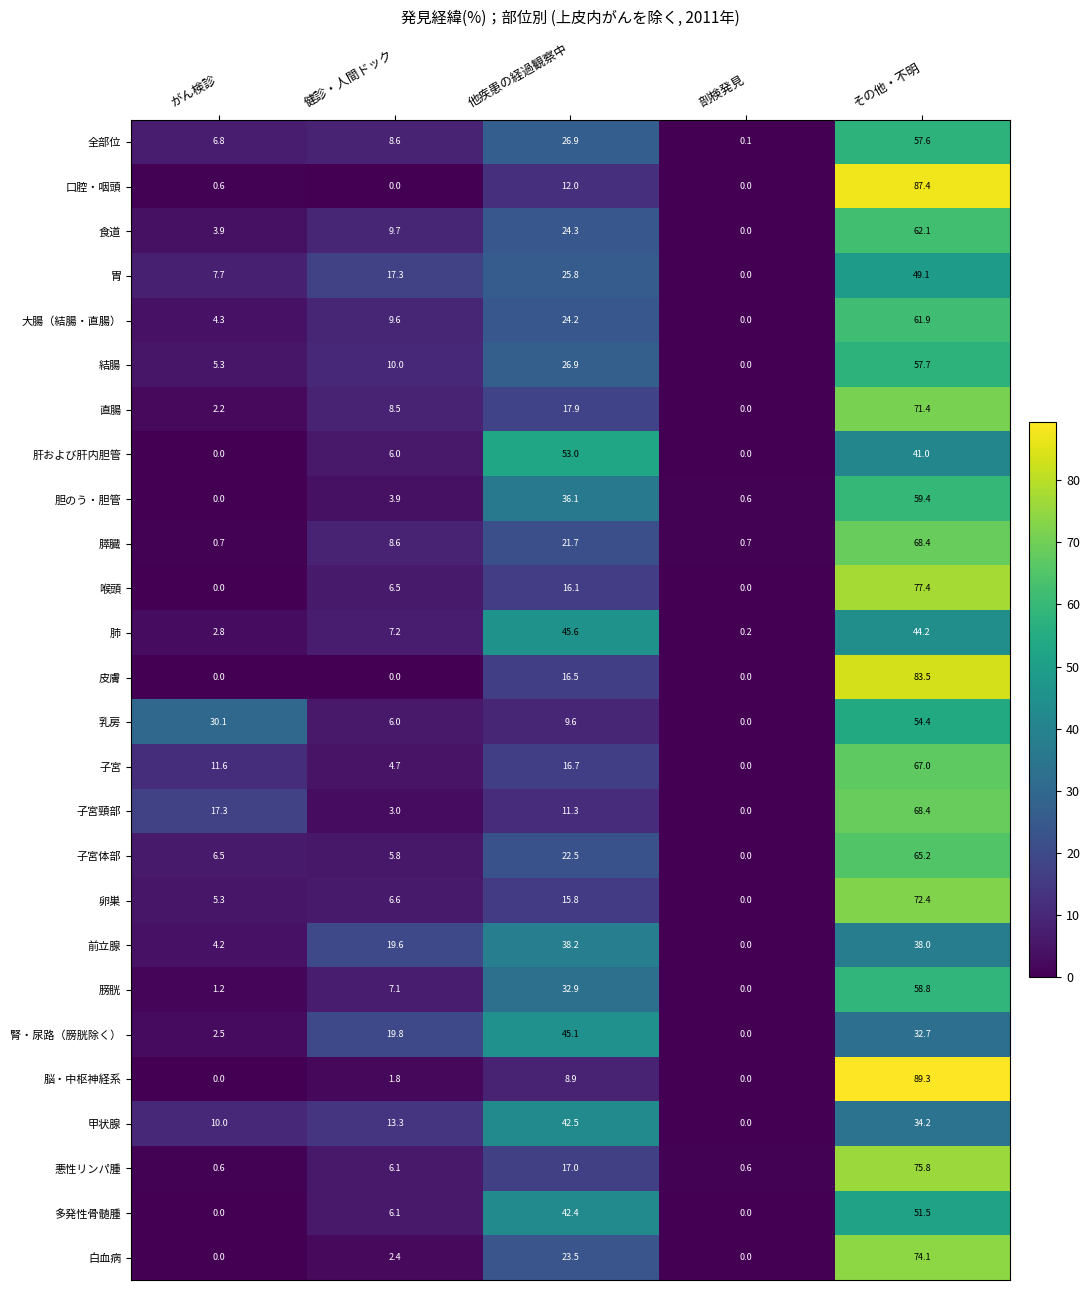

Which series changed the most between がん検診 and 剖検発見?

乳房